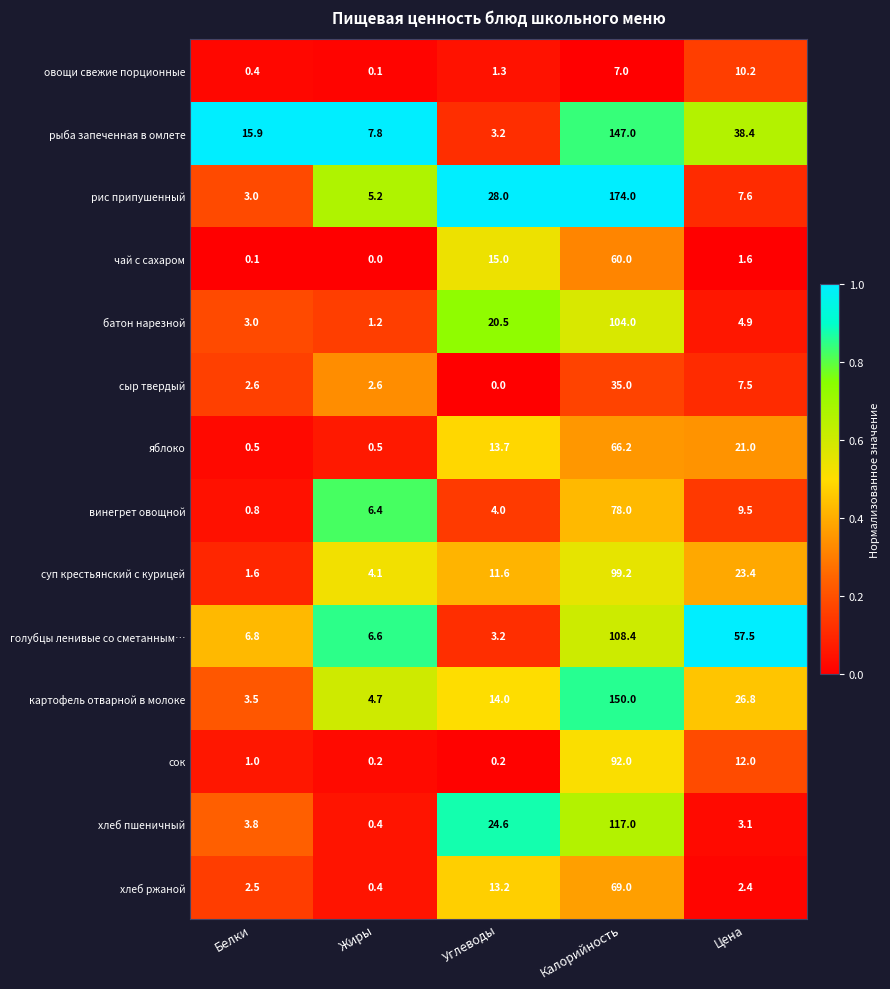

How many categories are shown in the chart?

5